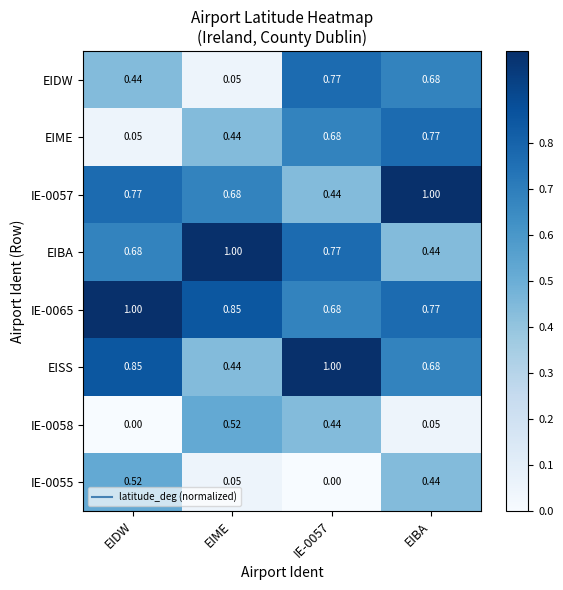

Which category has the highest value in the IE-0065 series?

EIDW